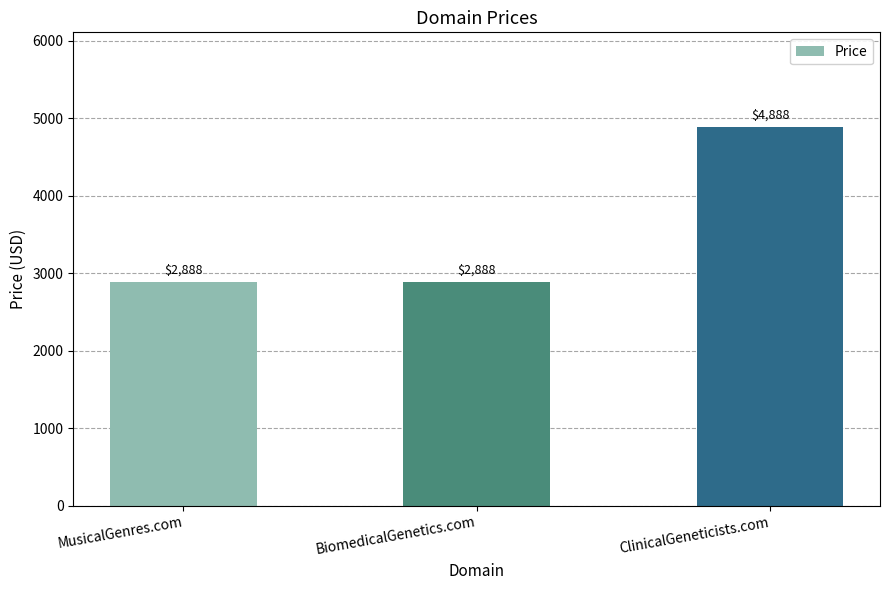

Between ClinicalGeneticists.com and BiomedicalGenetics.com, which is larger?

ClinicalGeneticists.com